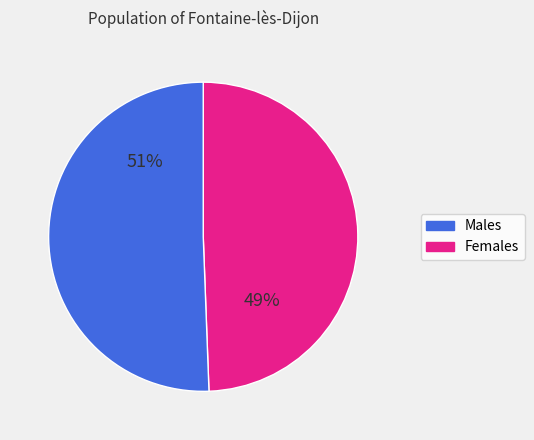

Is there a majority slice in this chart?

Yes